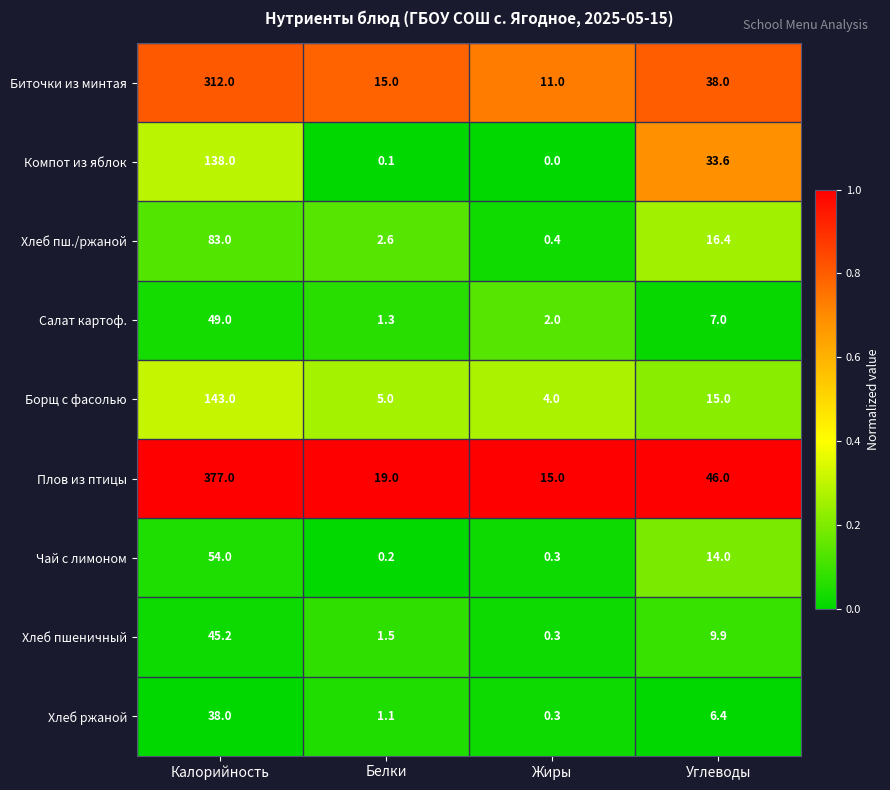

Which series has the widest spread of values?

Плов из птицы